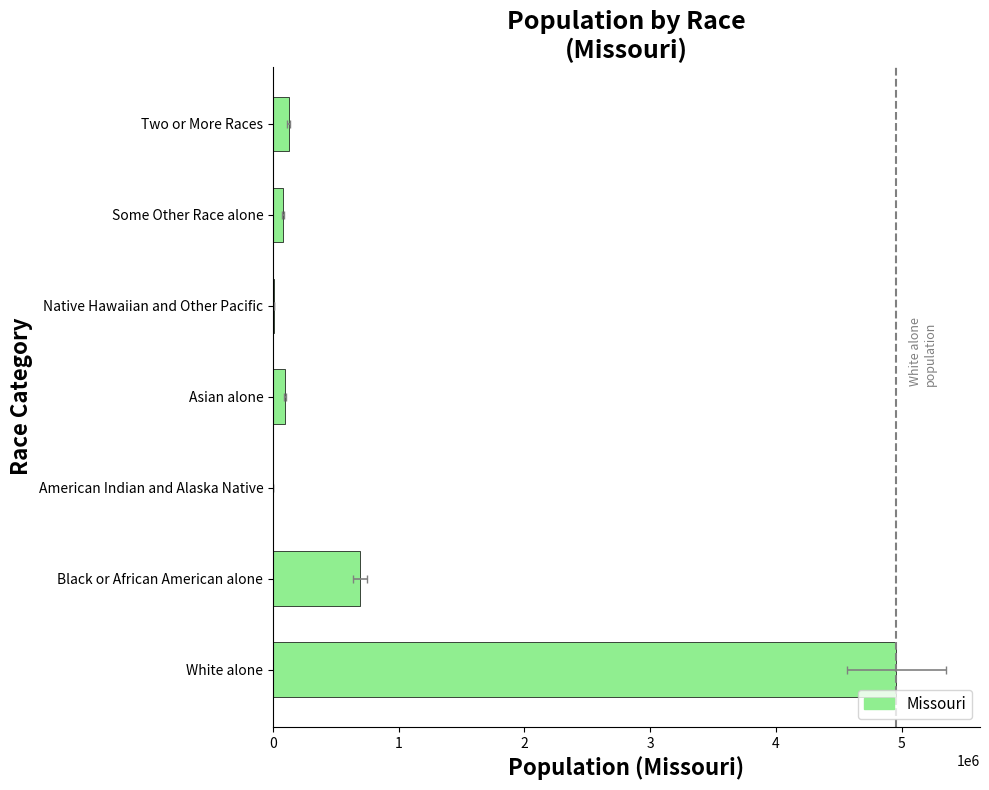

What is the greatest value displayed?

4958770